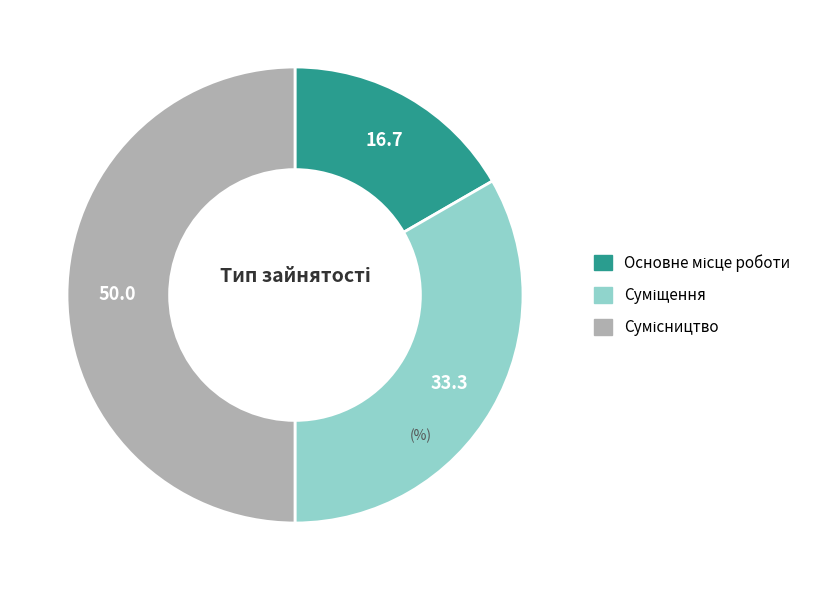

What percentage is the Основне місце роботи slice, to the nearest percent?

17%